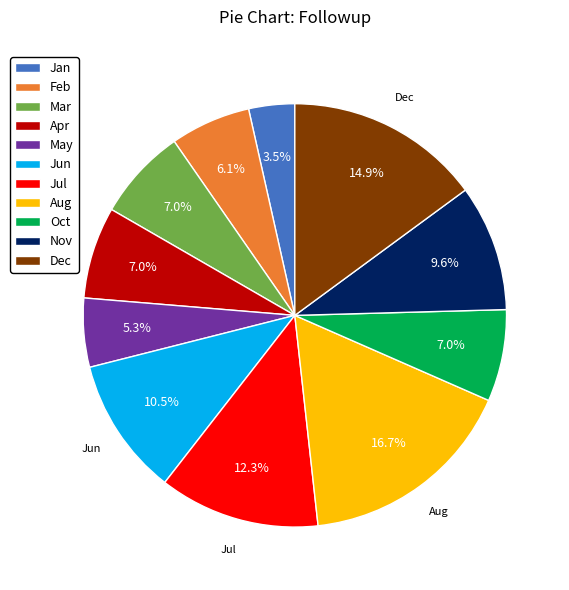

Is there any slice that represents more than half of the pie?

No